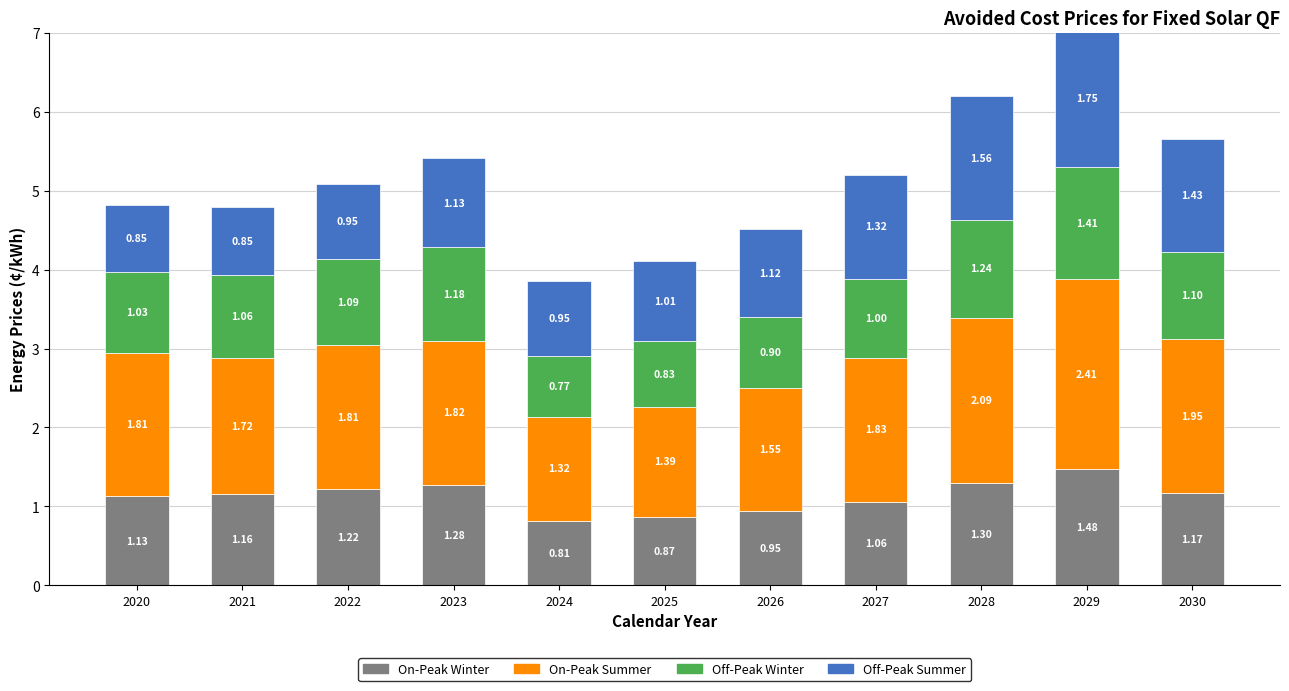

At which category is the sum across all series the highest?

2029